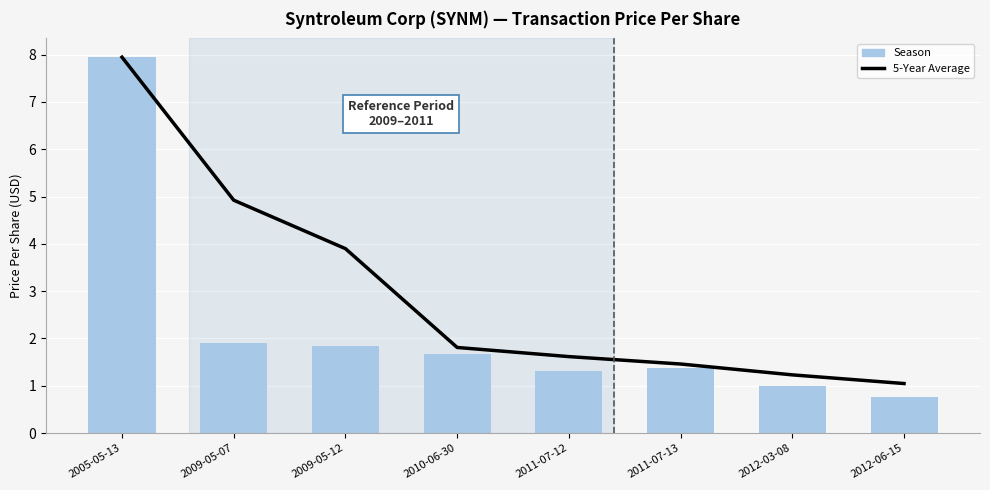

Where does the Season series first go above 1?

2005-05-13